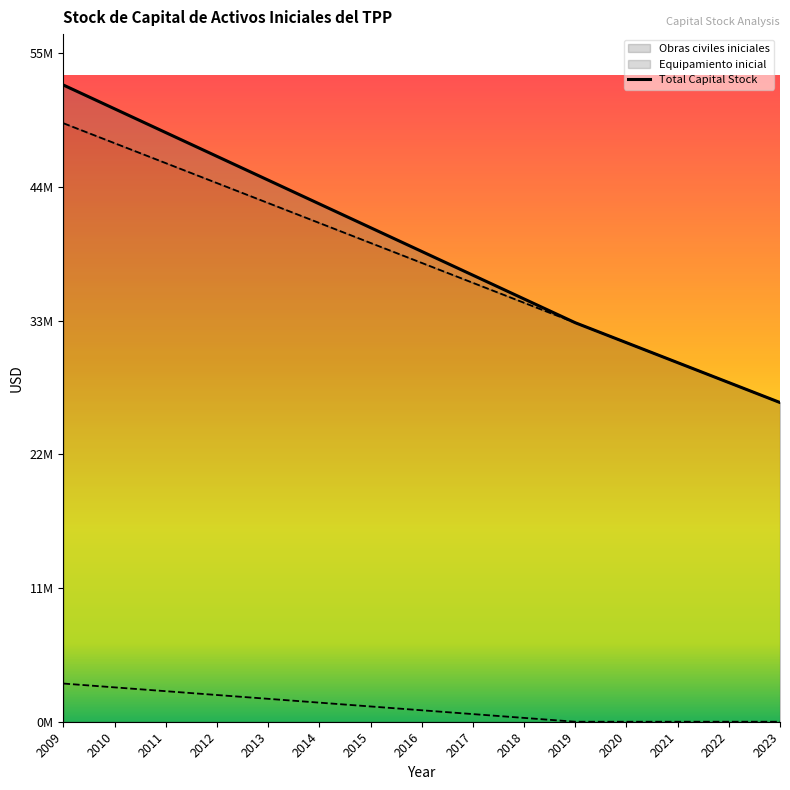

List the labels in order of Equipamiento inicial value, smallest first.

2019, 2020, 2021, 2022, 2023, 2018, 2017, 2016, 2015, 2014, 2013, 2012, 2011, 2010, 2009